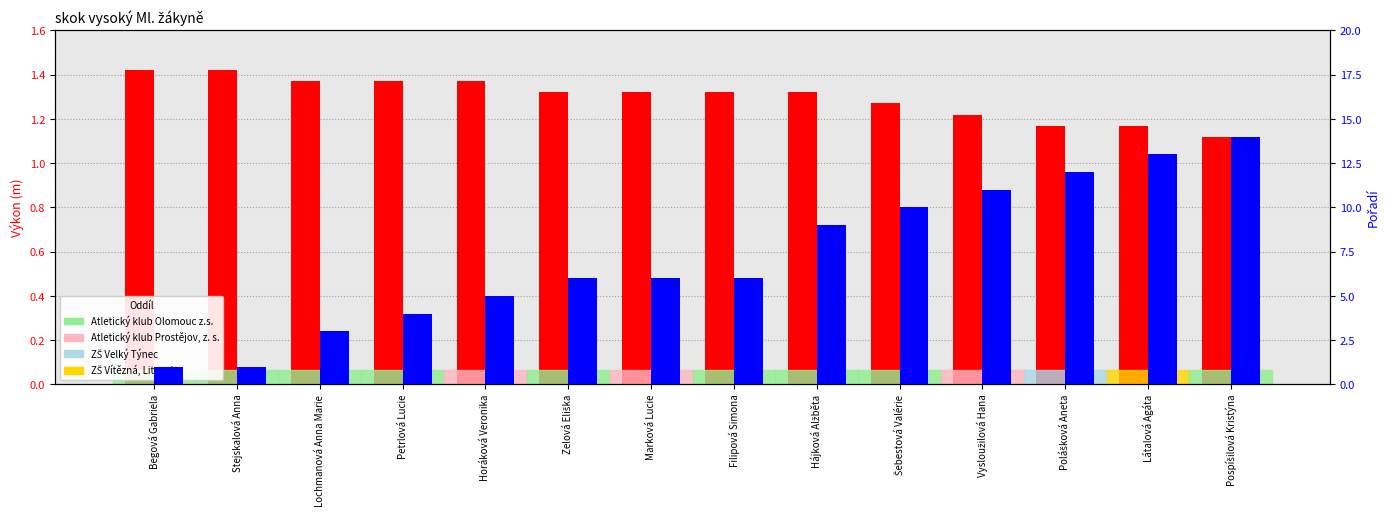

True or false: Pořadí has a value of 5.6 at Látalová Agáta.

False